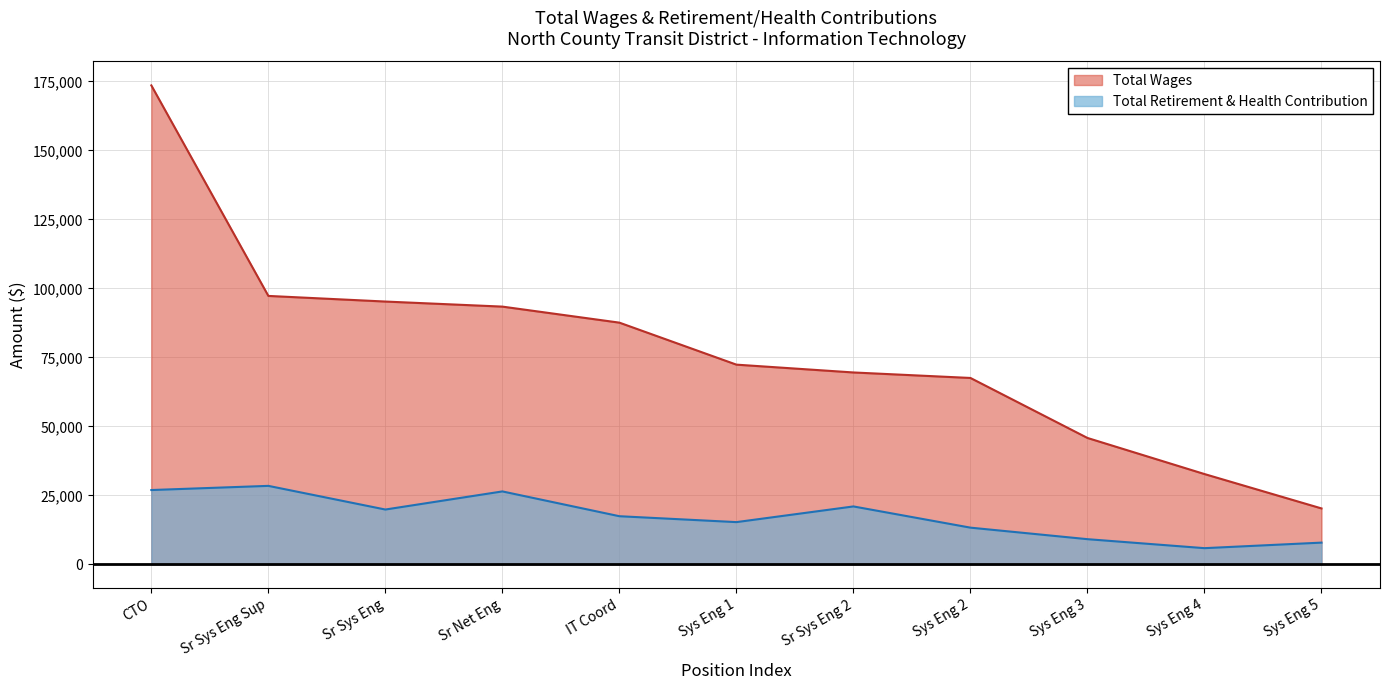

Which series has the largest total across all categories?

Total Wages